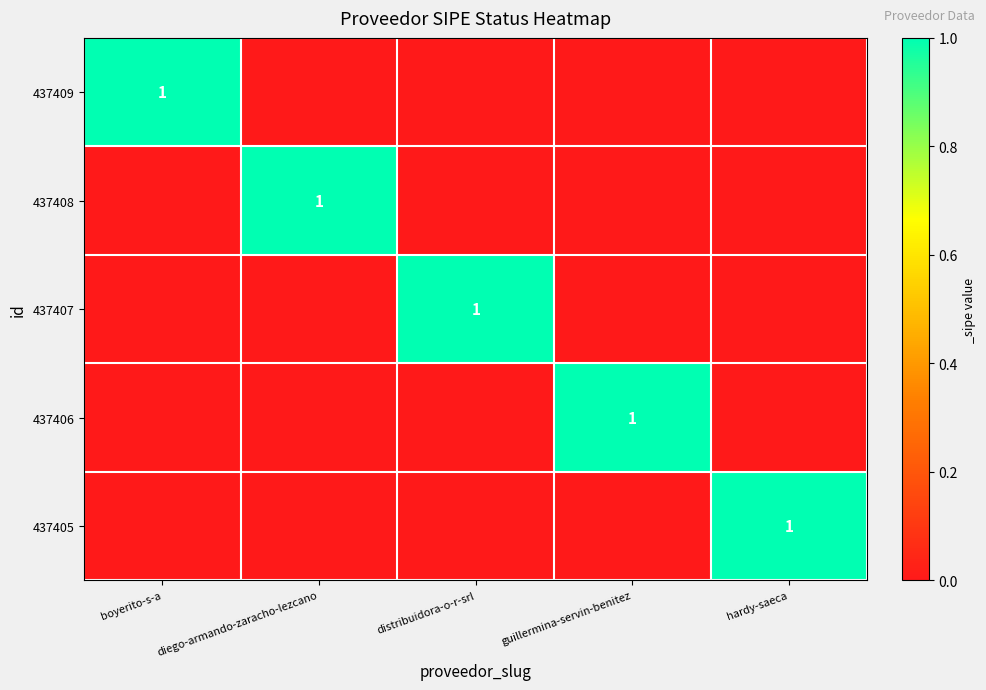

The 437407 series shows 1 at distribuidora-o-r-srl. True or false?

True